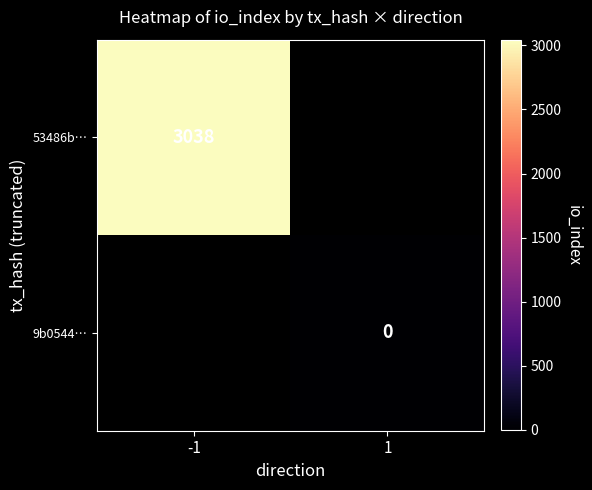

True or false: 53486b… has a value of 1986 at -1.

False